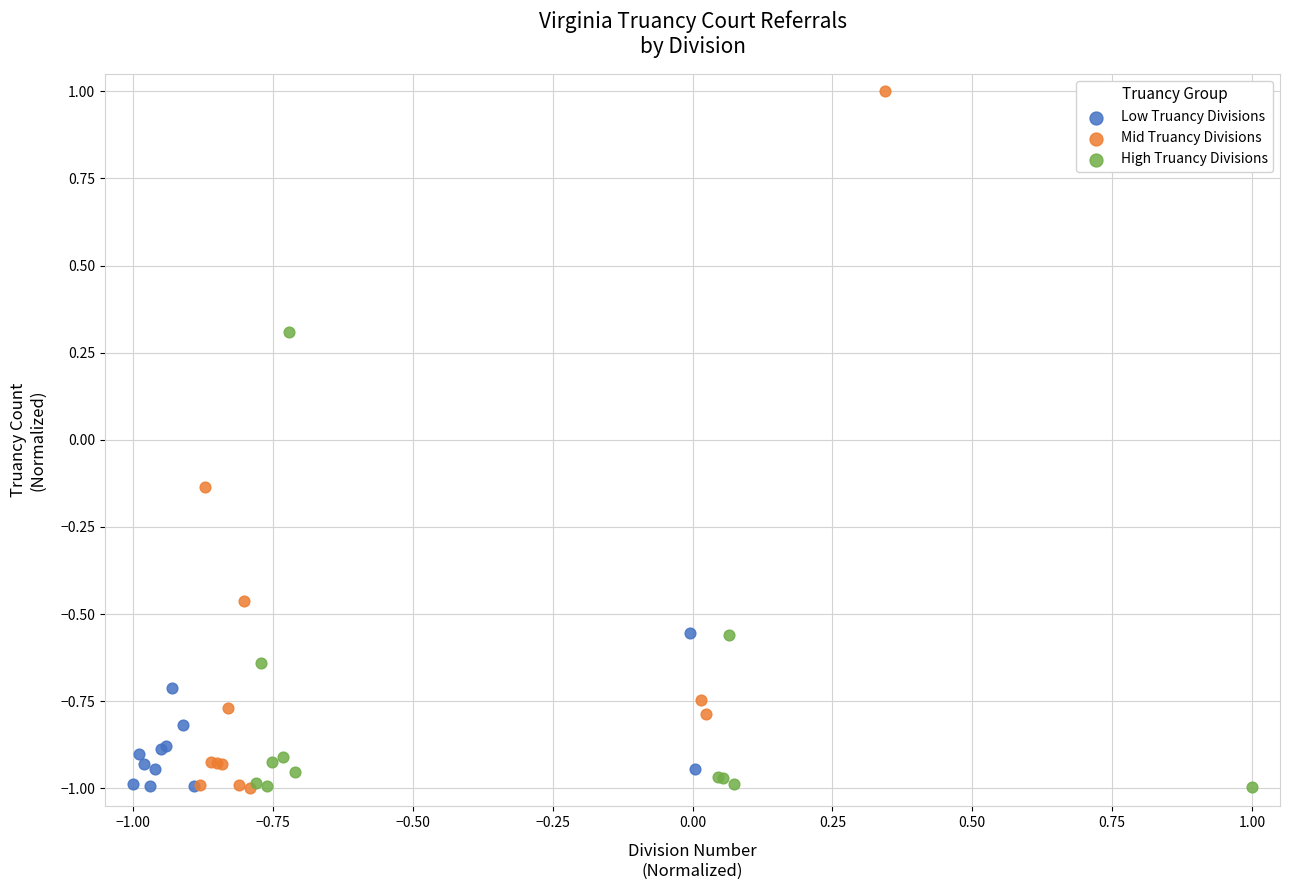

What are all the series names shown in the legend?

Low Truancy Divisions, Mid Truancy Divisions, High Truancy Divisions